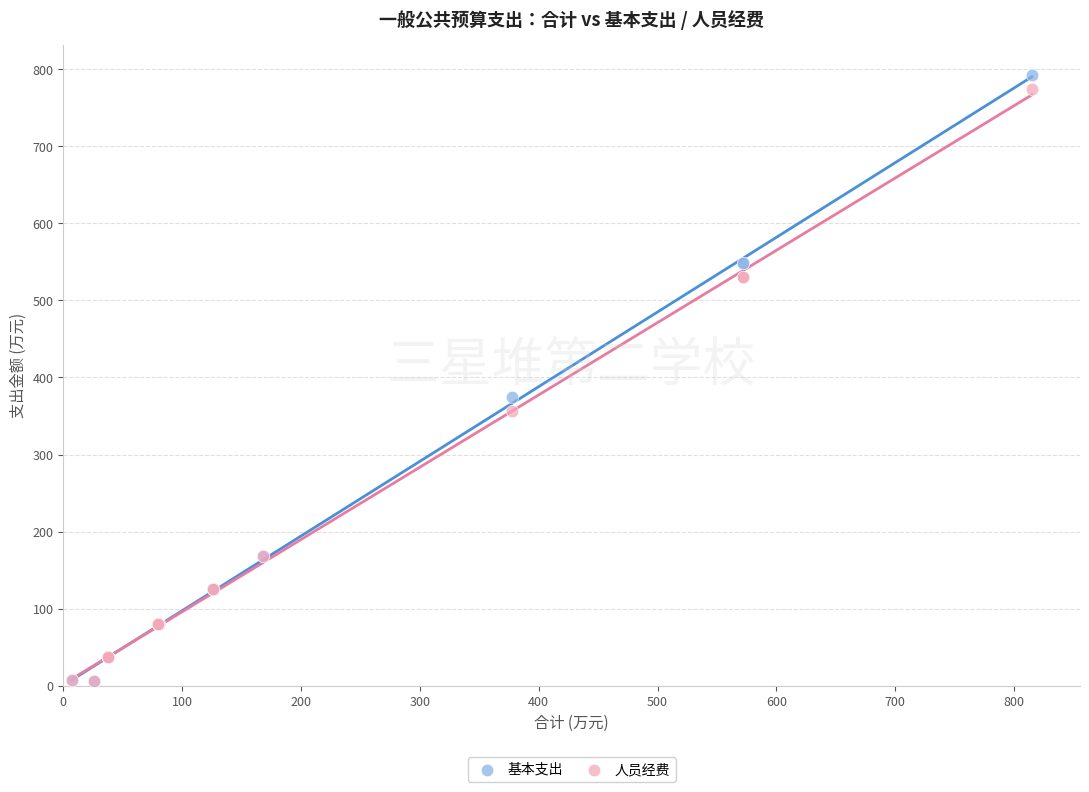

Which series contains the highest Y value?

基本支出